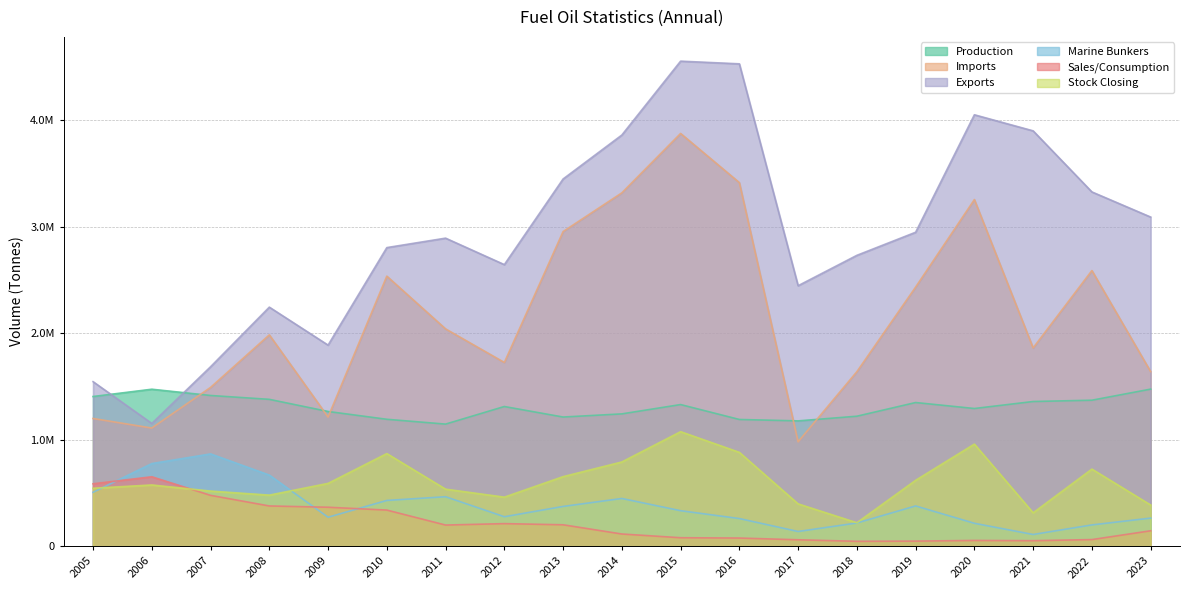

How many values in the Marine Bunkers series exceed 334088?

9